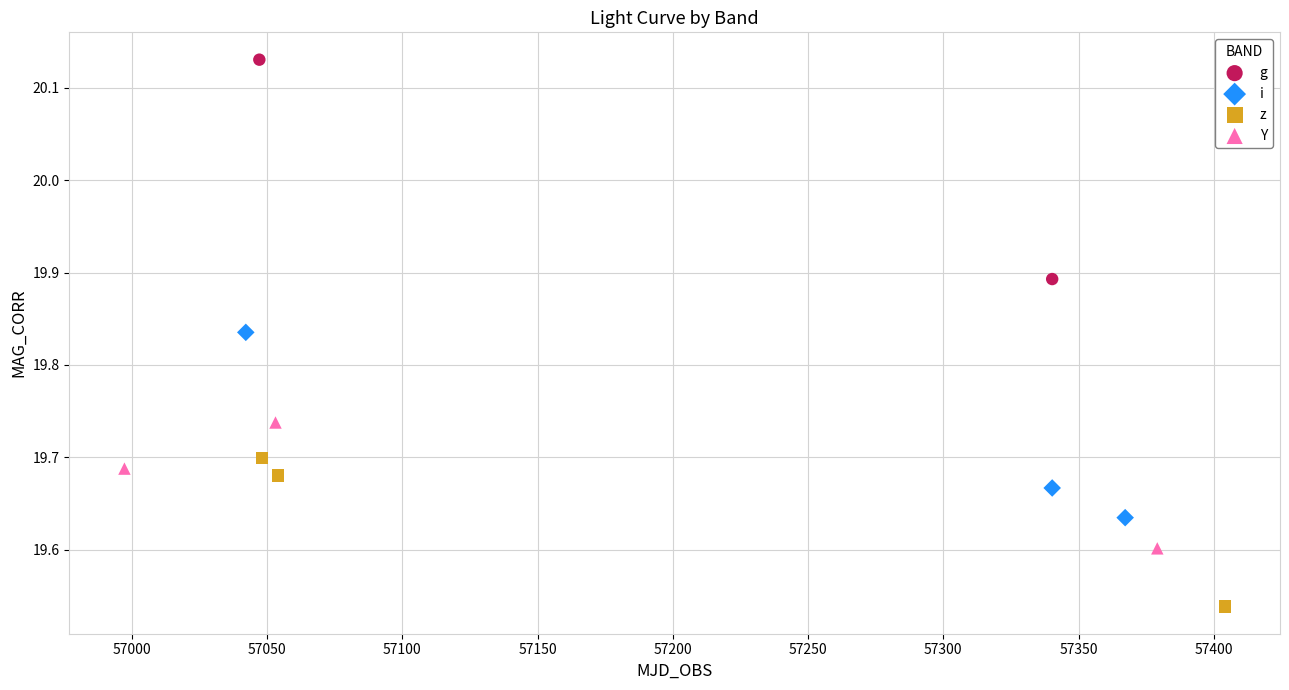

What are all the series names shown in the legend?

g, i, z, Y